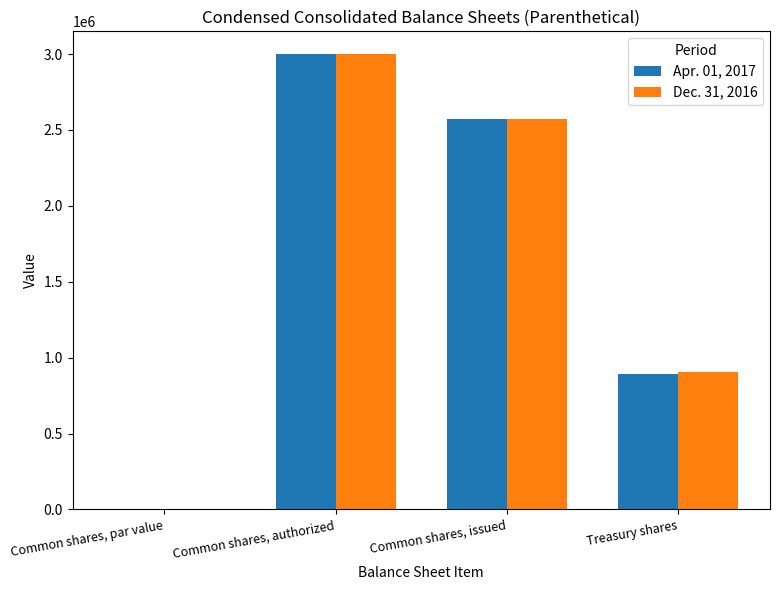

Count the Apr. 01, 2017 values in the range 892097 to 3000000.

3